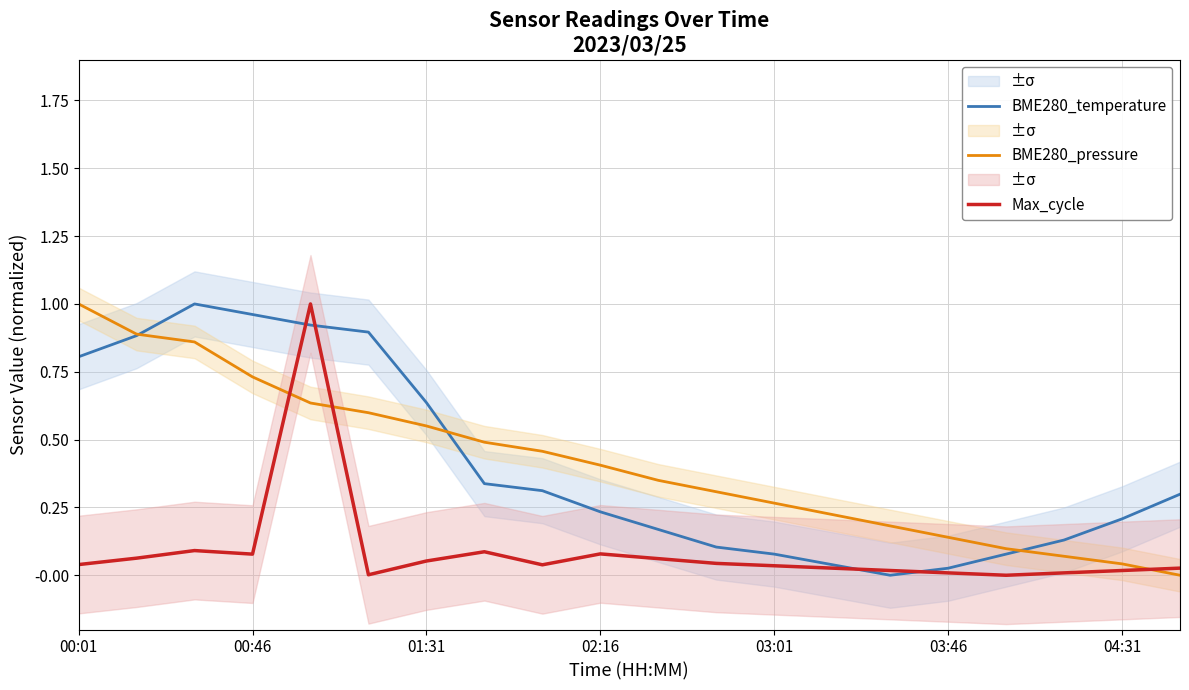

After their last crossing, which series has the higher values: BME280_temperature or Max_cycle?

BME280_temperature